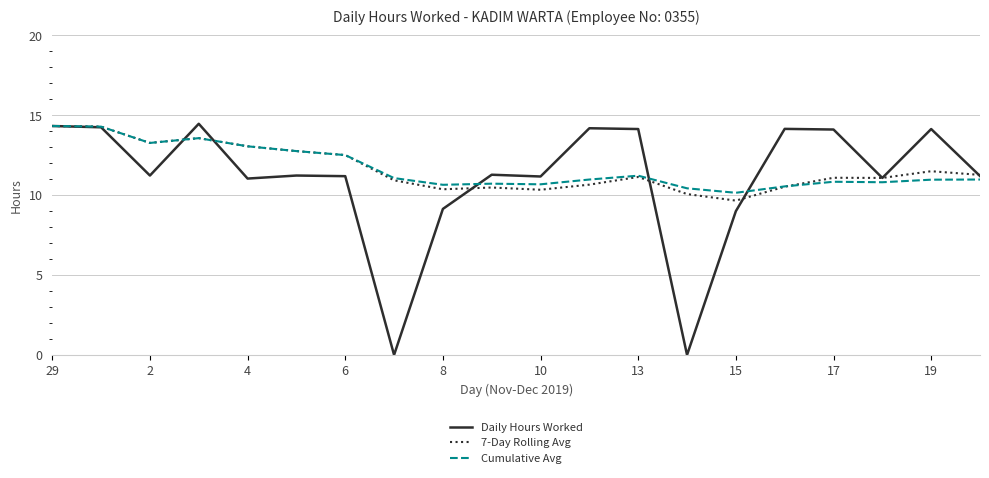

What is the sum of all Daily Hours Worked values?

221.3